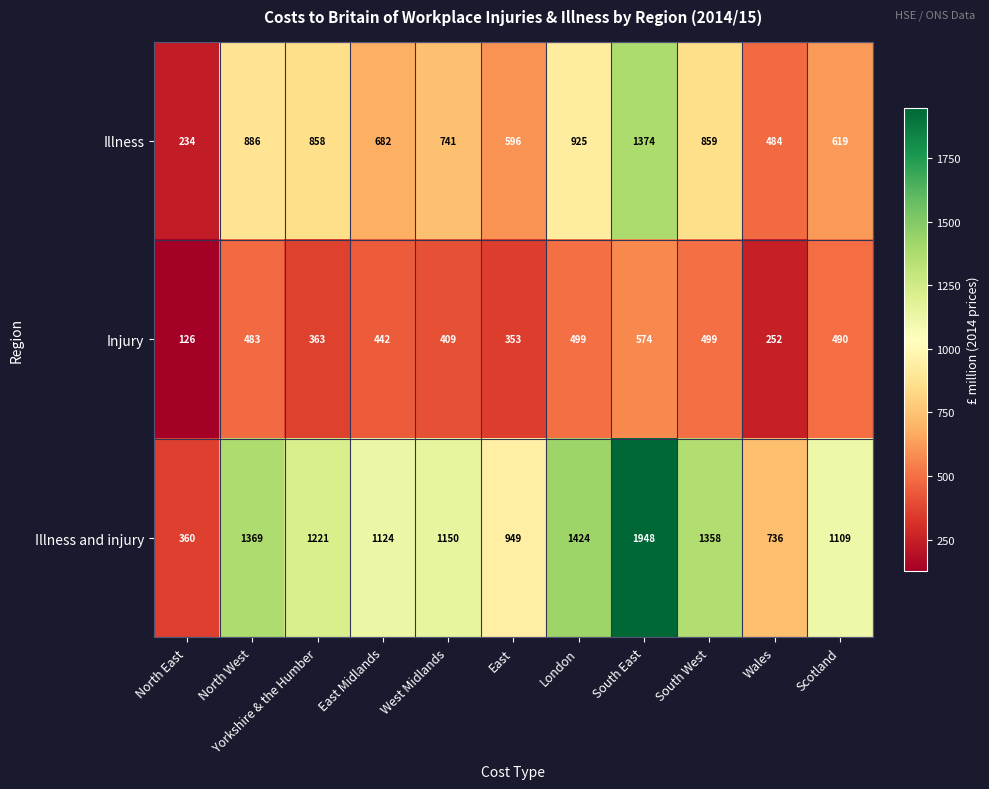

True or false: Injury has a value of 353 at East.

True